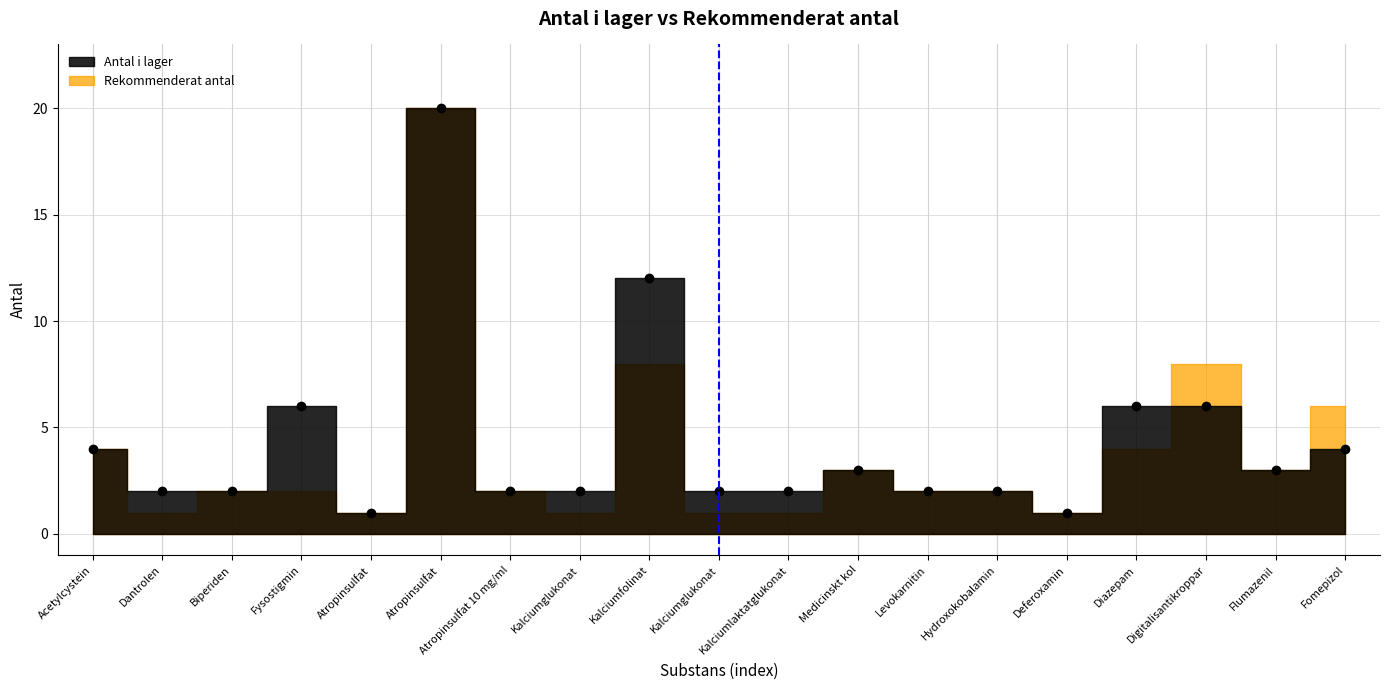

True or false: there are more than 1 points higher than both neighbors.

True